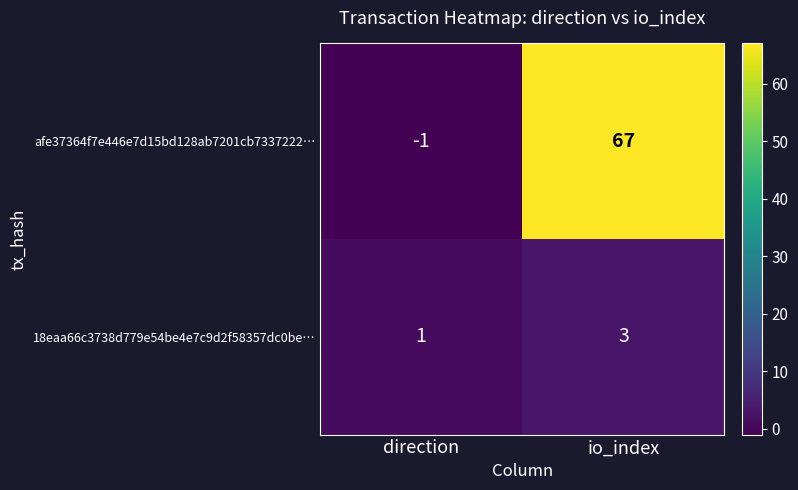

True or false: 18eaa66c3738d779e54be4e7c9d2f58357dc0be… has a value of 1 at direction.

True